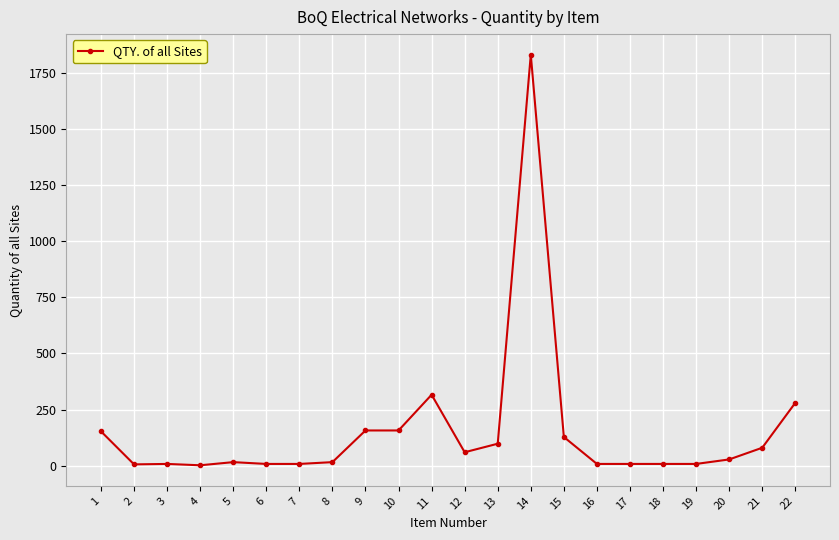

What is the greatest value displayed?

1830